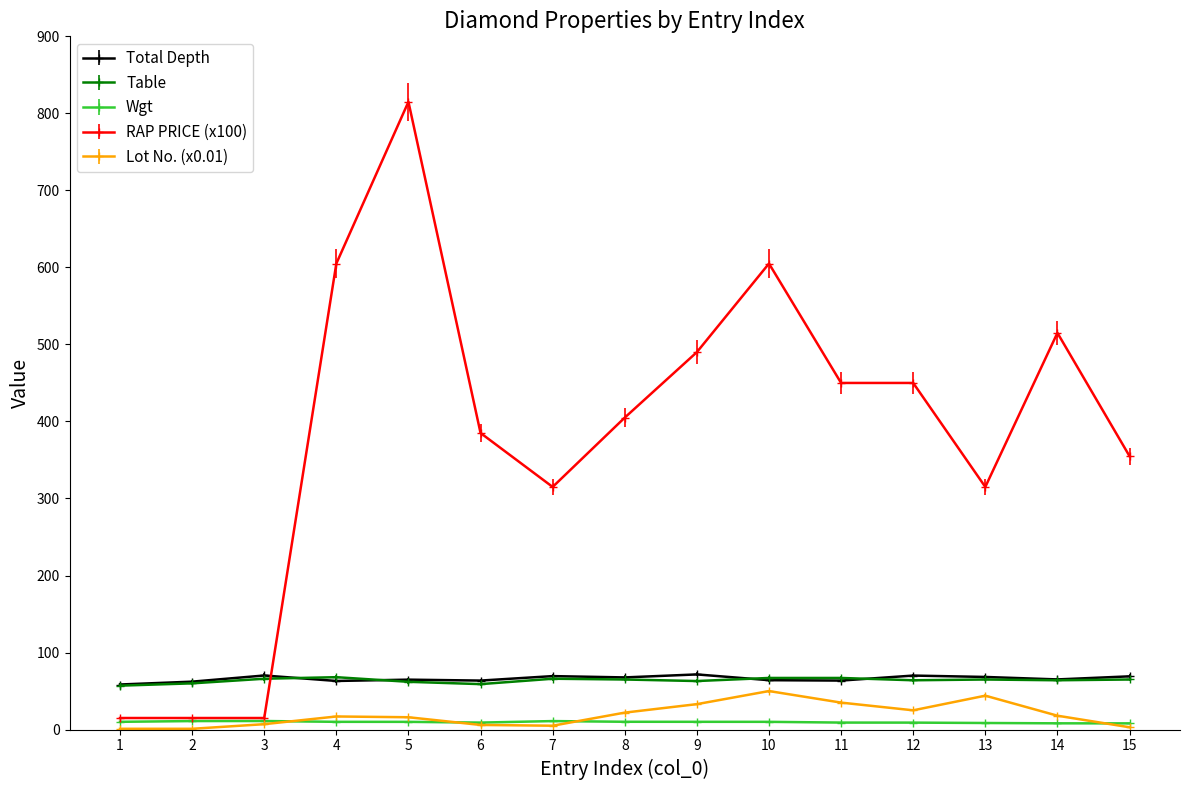

Which series has the largest range (max minus min)?

RAP PRICE (x100)